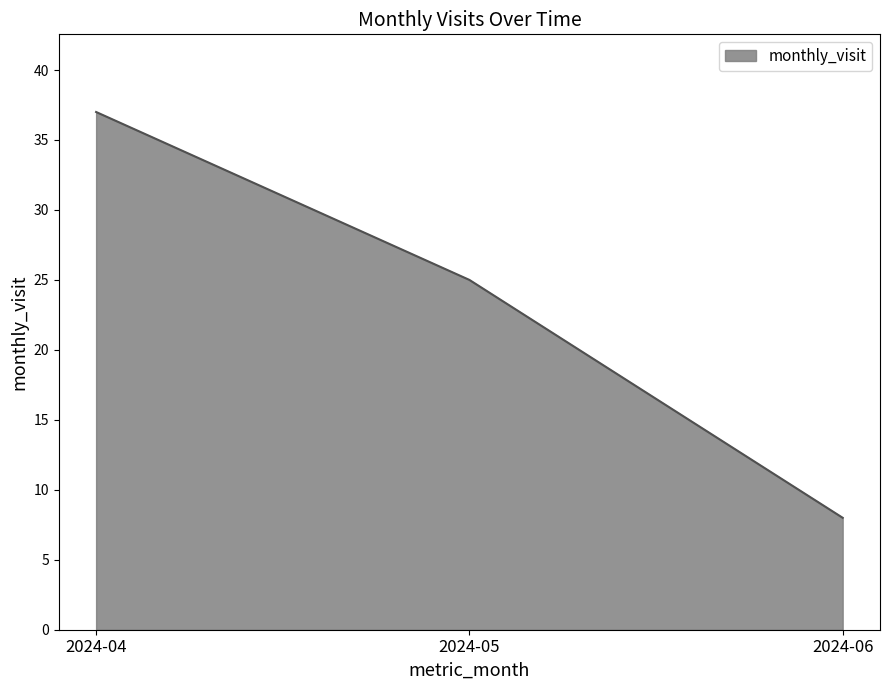

List the labels in order of value, smallest first.

2024-06, 2024-05, 2024-04